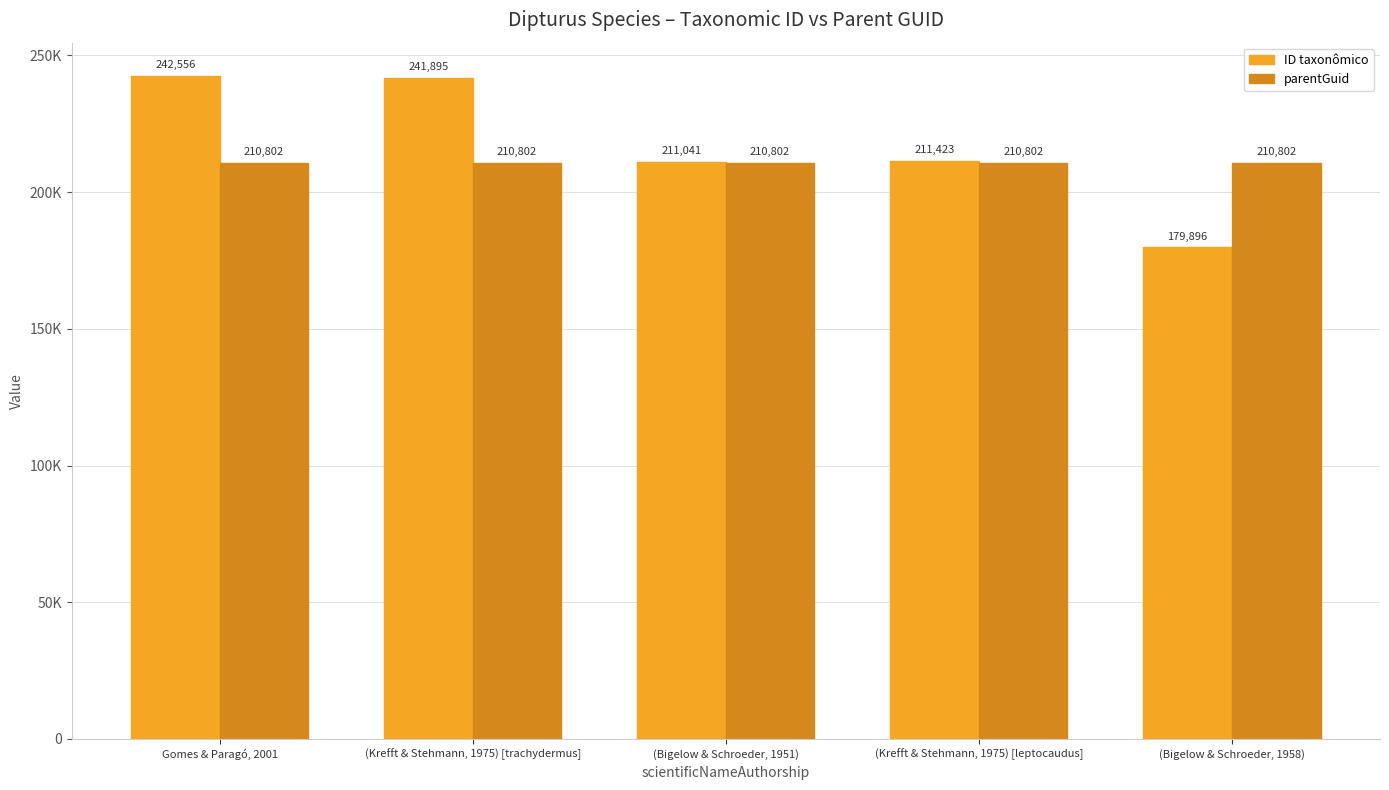

What is the sum of the ID taxonômico values at (Krefft & Stehmann, 1975) [leptocaudus] and (Krefft & Stehmann, 1975) [trachydermus]?

453318